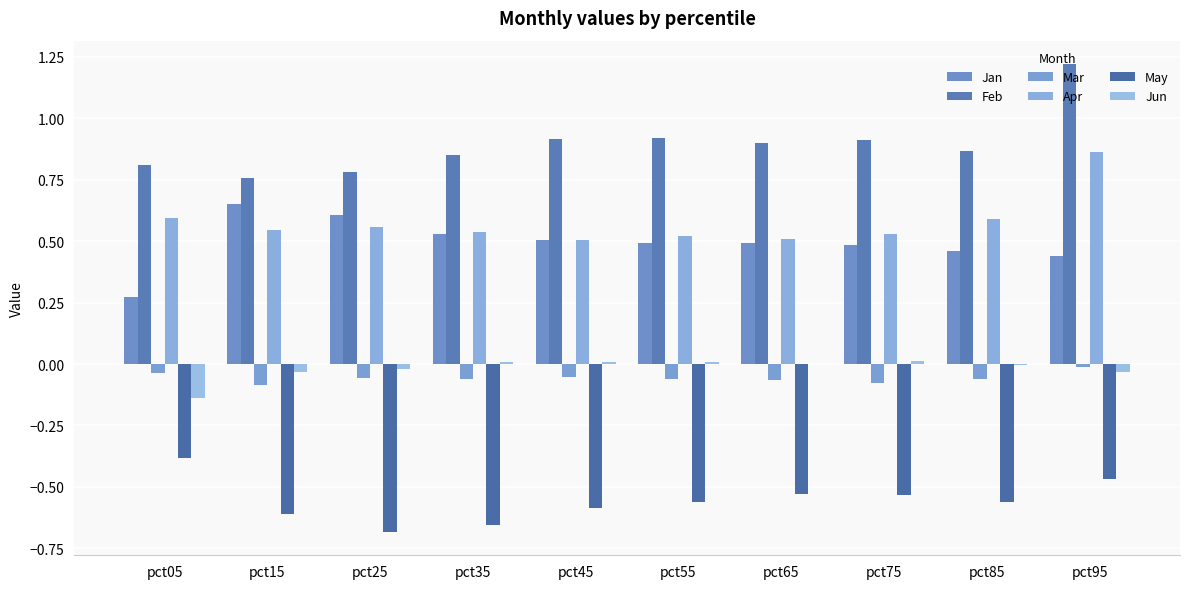

Are the bars horizontal?

No